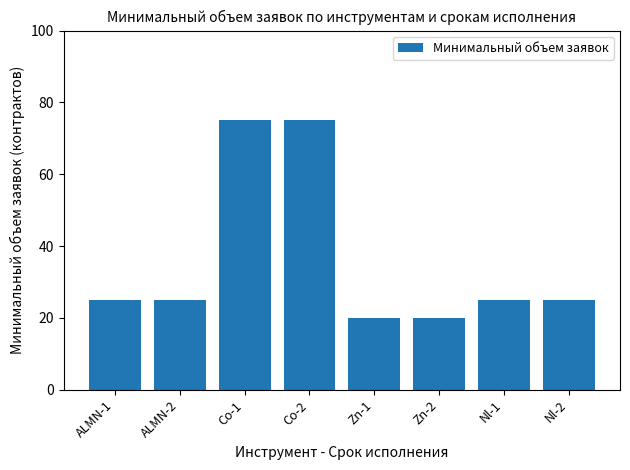

How many data points does each series have?

8